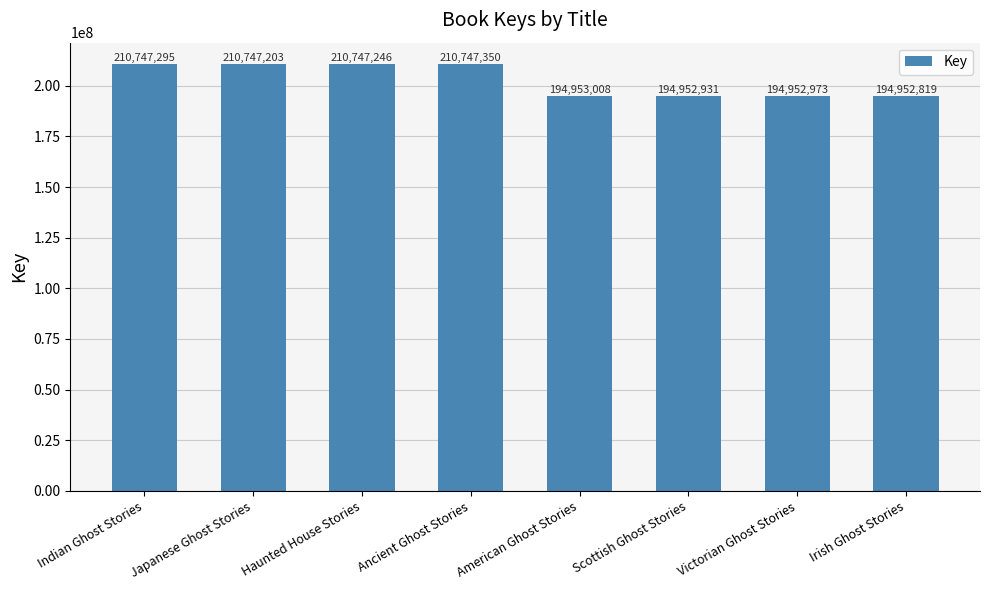

Which category has the highest value across all series?

Ancient Ghost Stories